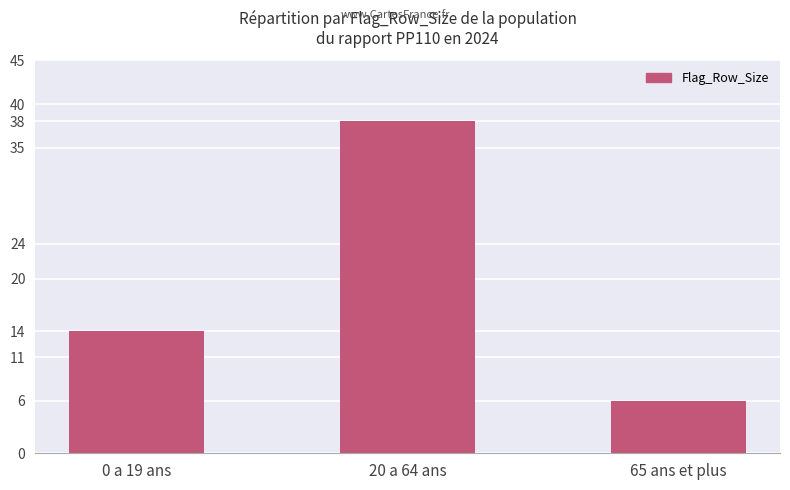

What is the sum of the values at 20 а 64 ans and 65 ans et plus?

44